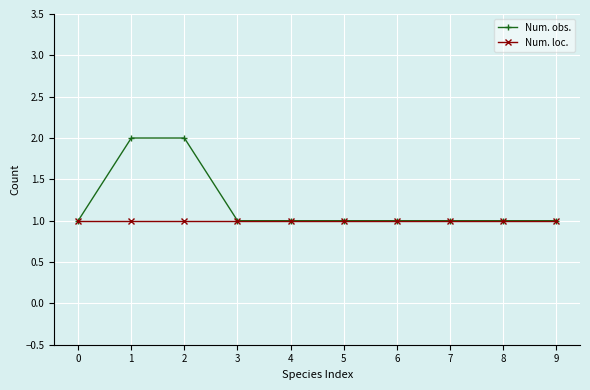

List the series in order of their overall mean, lowest first.

Num. loc., Num. obs.